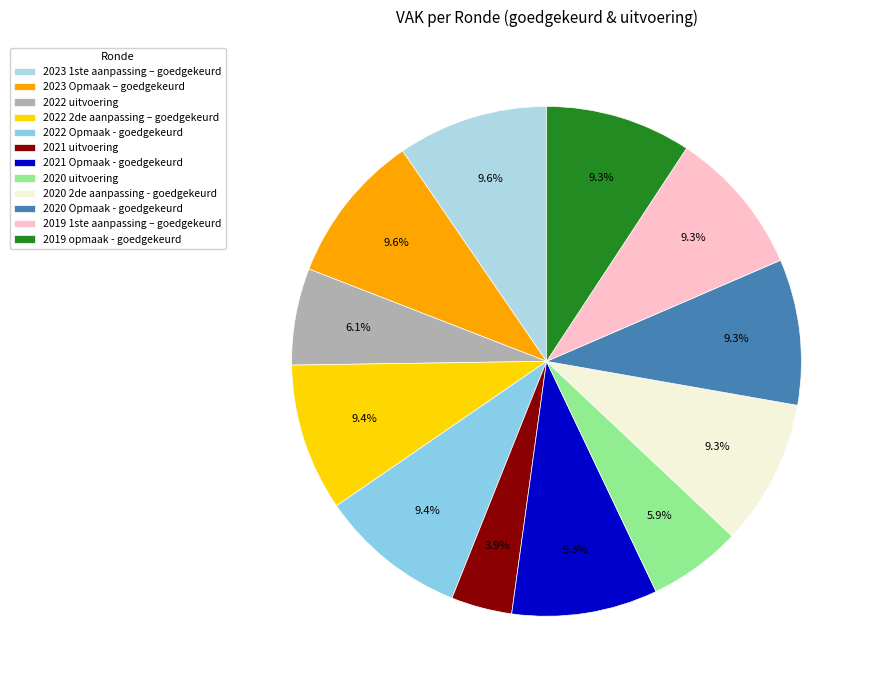

How many slices are in this pie chart?

12